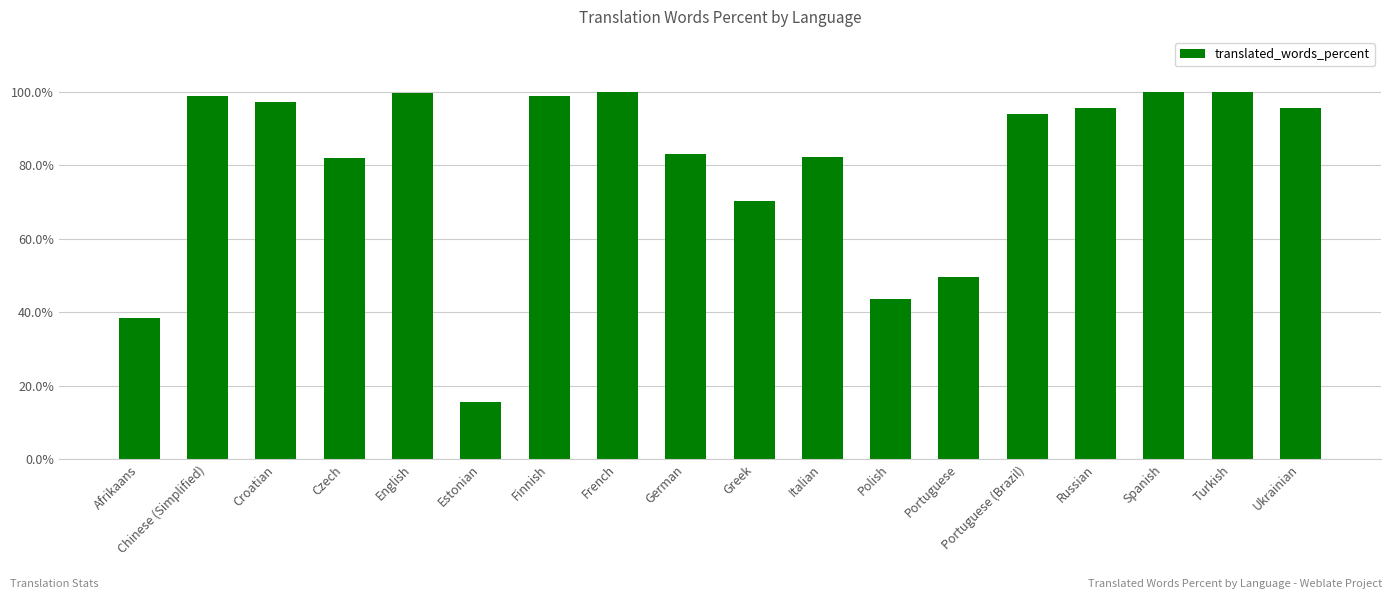

What is the minimum value shown in the chart?

15.5